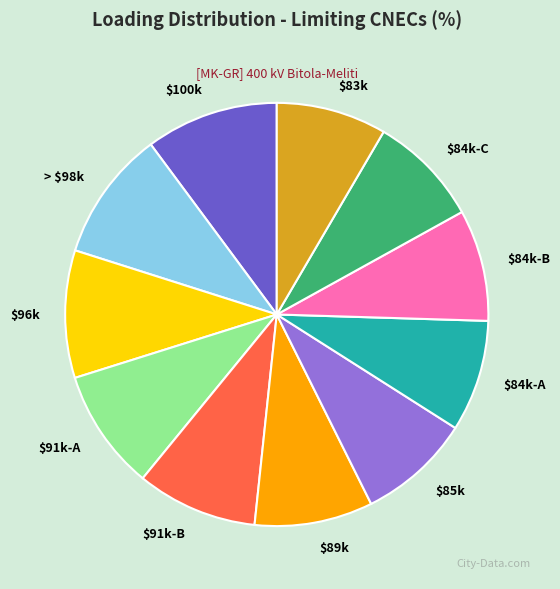

Is there a majority slice in this chart?

No